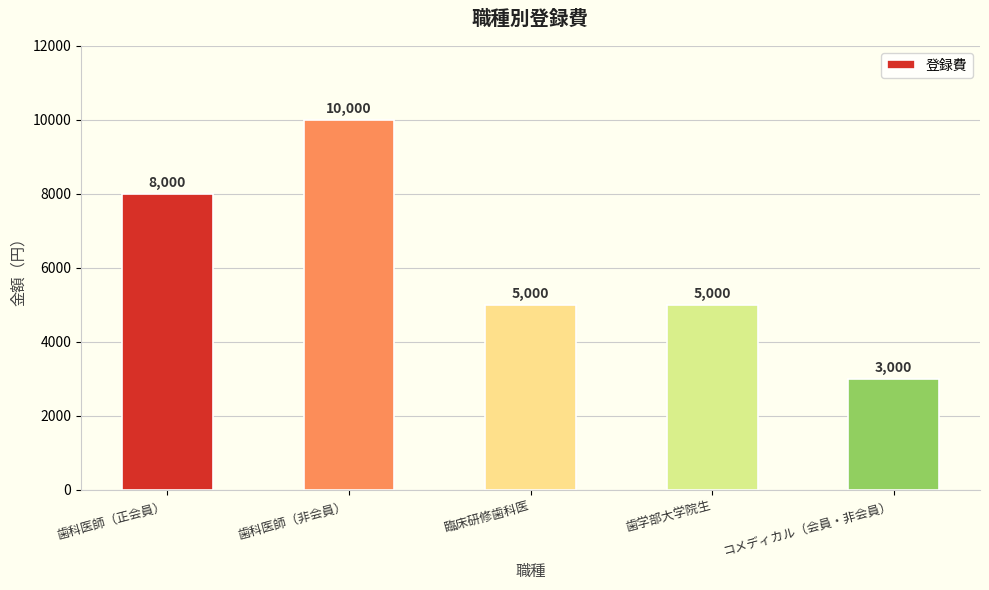

What is the sum of the values at 歯学部大学院生 and 歯科医師（正会員）?

13000